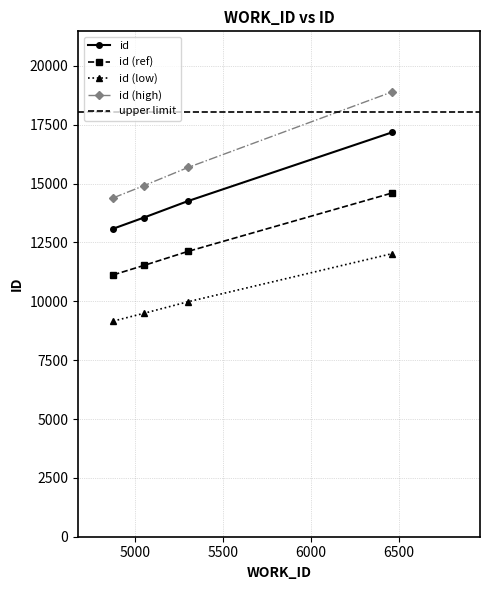

Count the number of categories in the chart.

4